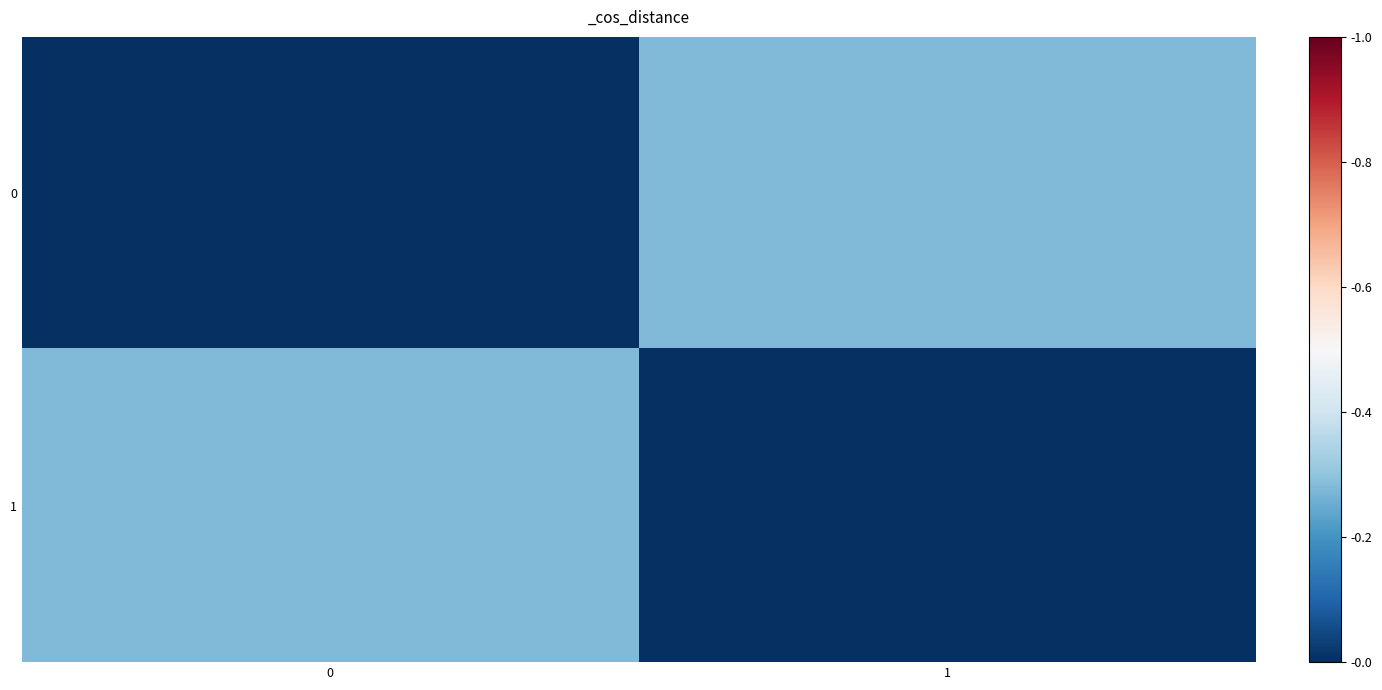

Rank the series by their maximum value, from highest to lowest.

0, 1